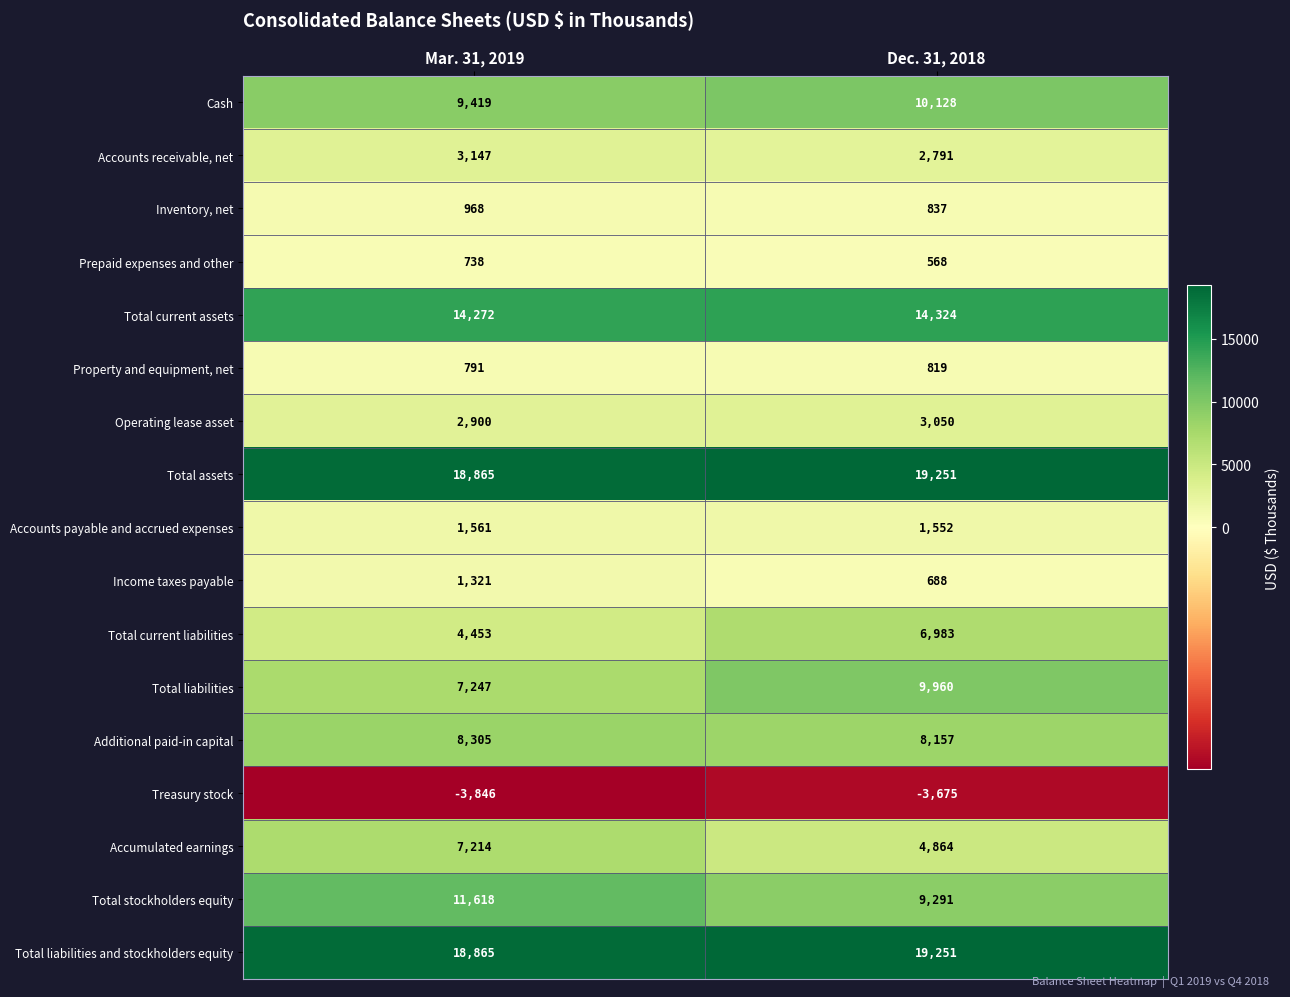

Is it true that Total liabilities equals 9960 at Dec. 31, 2018?

True